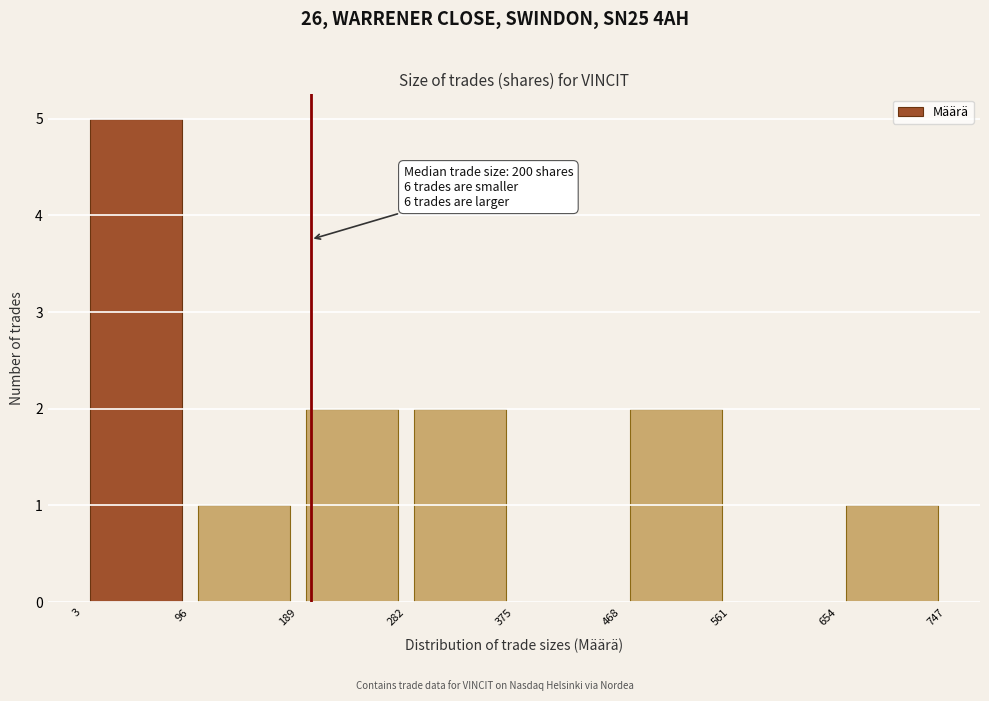

Over which range of the x-axis is the bar tallest?

3 to 96